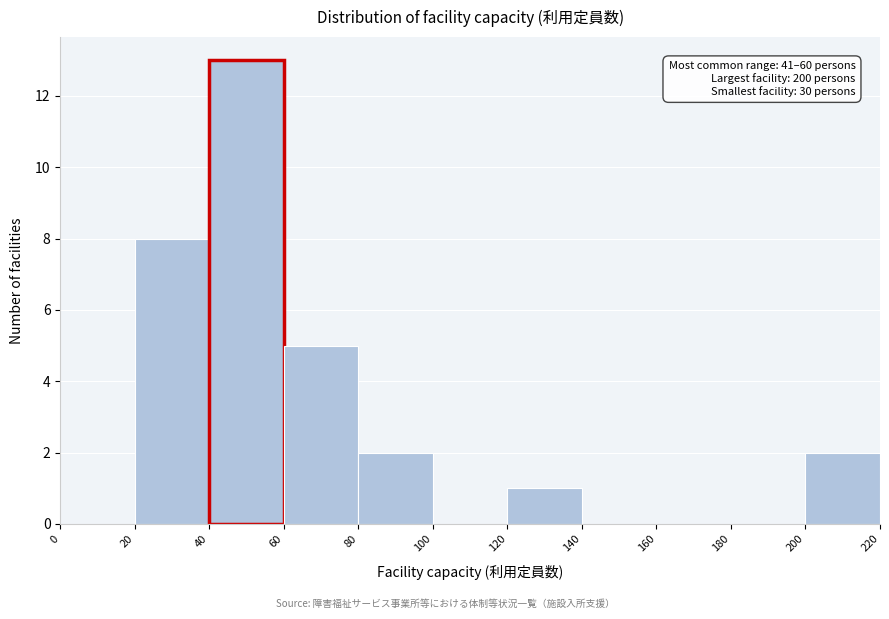

Which range on the x-axis has the tallest bar?

40 to 60